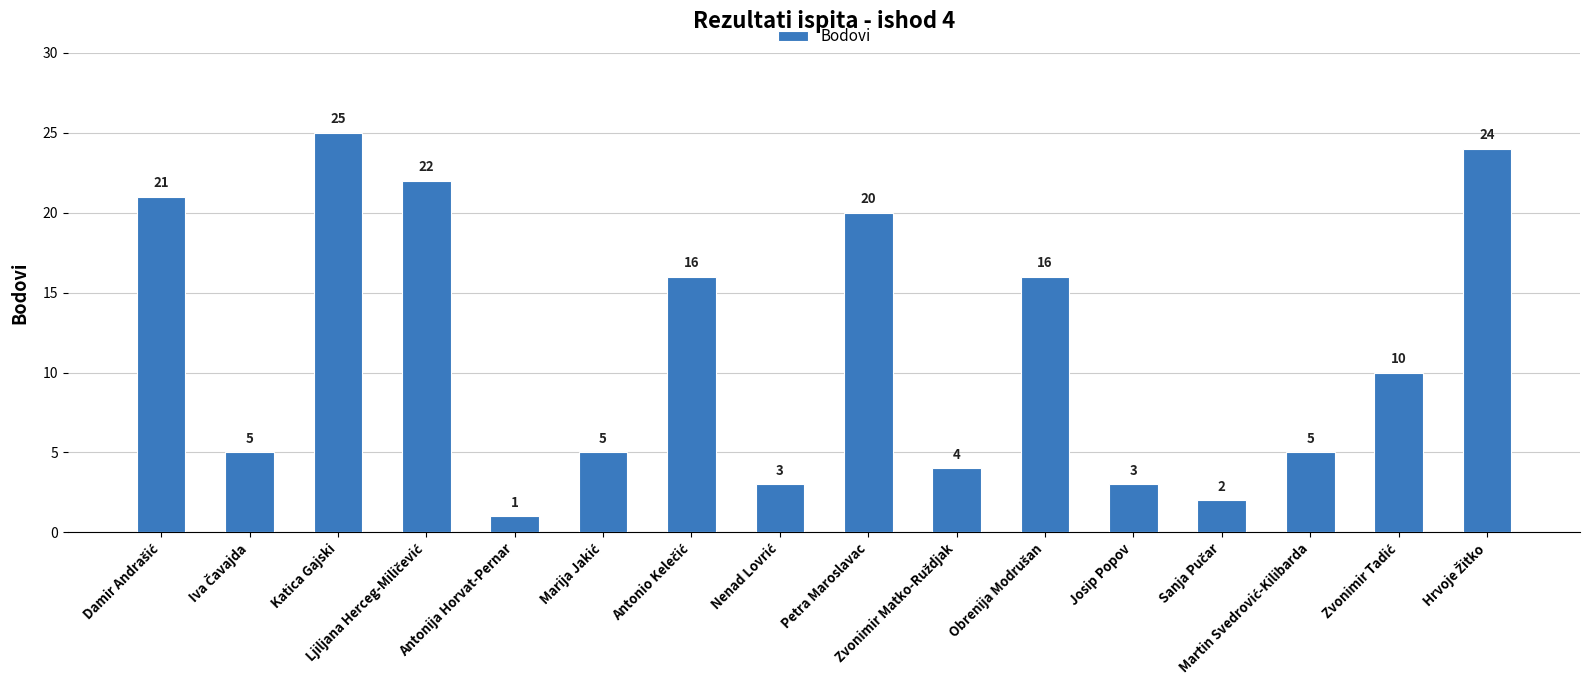

What is the value of the 3rd bar from the left?

25